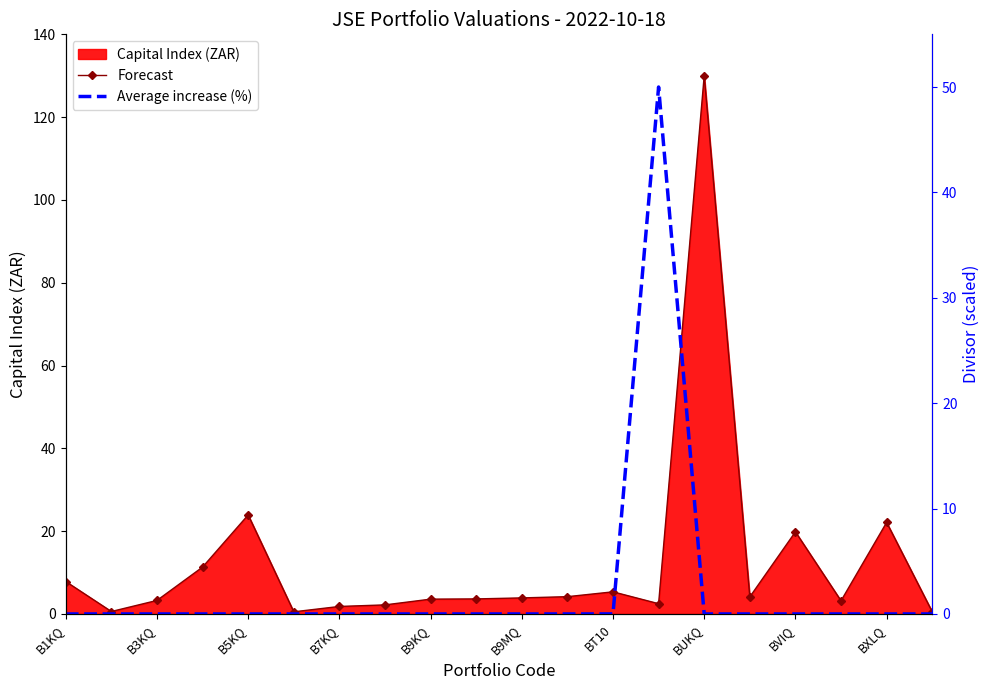

True or false: Average increase (%) has more than 2 interior local peaks.

False